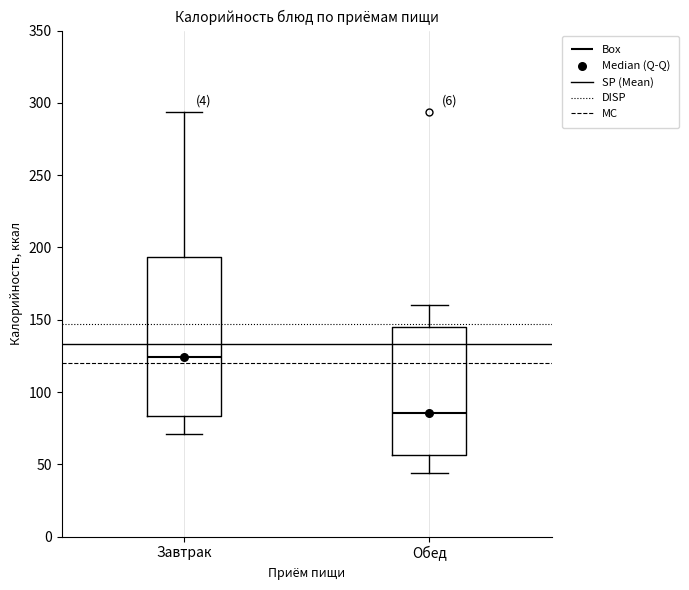

Reading left to right, read every box against the y-axis: the position of its median line, the range the box covers, and the ends of its whiskers. The values are not printed on the chart, so give them approximately, as read against the axis.

Завтрак: median 125, box 85 to 195, whiskers 70 to 295
Обед: median 85, box 55 to 145, whiskers 45 to 160